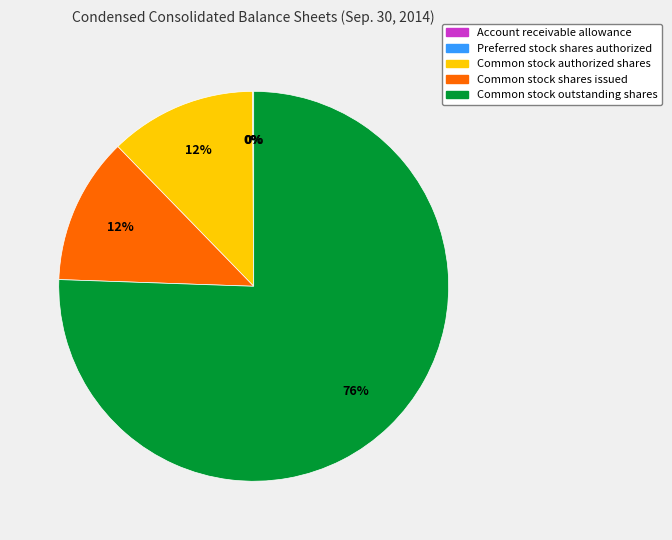

Which category has the biggest portion of the pie?

Common stock outstanding shares